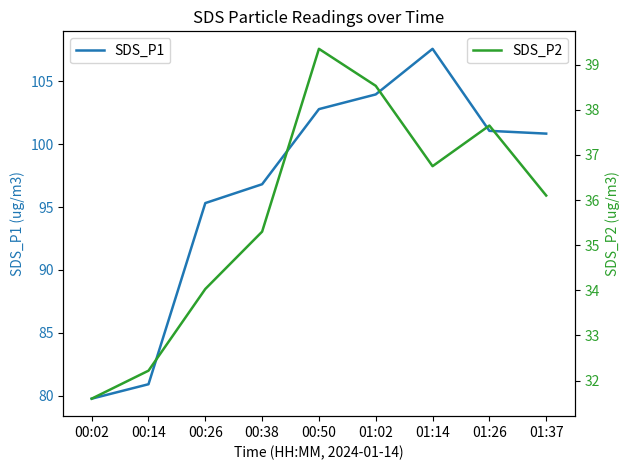

Rank the categories by SDS_P2 value from highest to lowest.

00:50, 01:02, 01:26, 01:14, 01:37, 00:38, 00:26, 00:14, 00:02